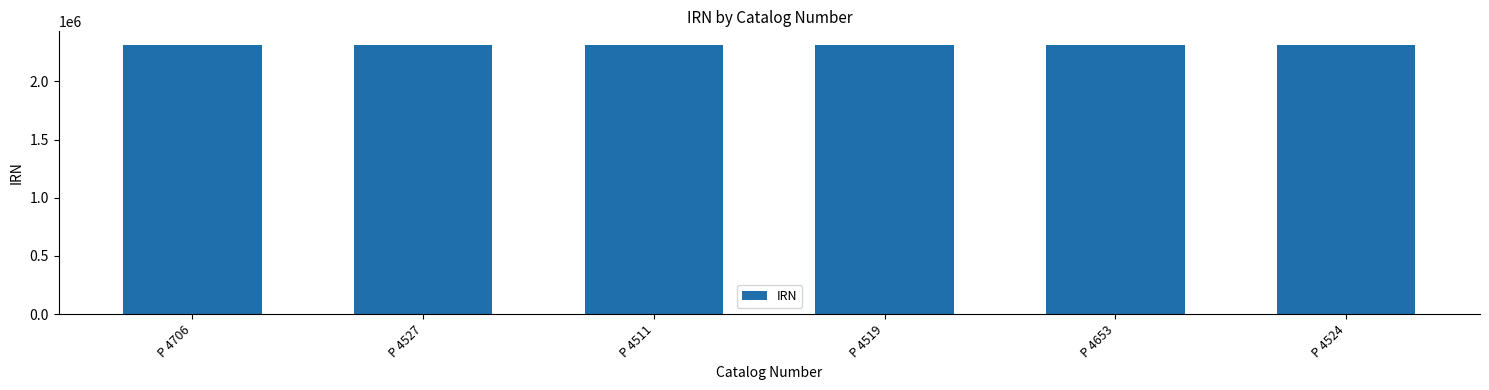

What is the value of the 1st bar from the left?

2313323